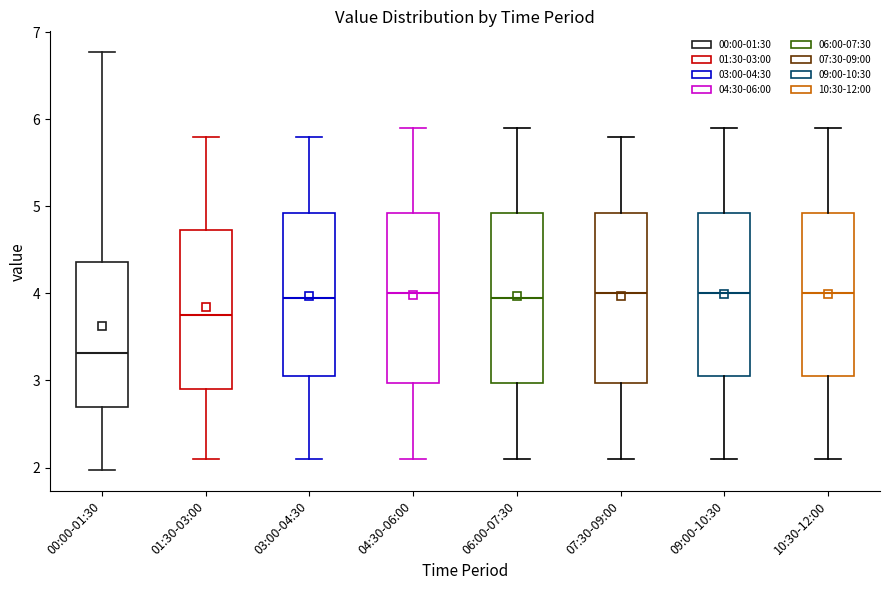

Reading left to right, transcribe this box plot: for each box, give where its median line is, the range the box spans, and where its two whiskers end, as read against the y-axis. The values are not printed on the chart, so give them approximately, as read against the axis.

00:00-01:30: median 3.3, box 2.7 to 4.4, whiskers 2.0 to 6.8
01:30-03:00: median 3.8, box 2.9 to 4.7, whiskers 2.1 to 5.8
03:00-04:30: median 4.0, box 3.1 to 4.9, whiskers 2.1 to 5.8
04:30-06:00: median 4.0, box 3.0 to 4.9, whiskers 2.1 to 5.9
06:00-07:30: median 4.0, box 3.0 to 4.9, whiskers 2.1 to 5.9
07:30-09:00: median 4.0, box 3.0 to 4.9, whiskers 2.1 to 5.8
09:00-10:30: median 4.0, box 3.1 to 4.9, whiskers 2.1 to 5.9
10:30-12:00: median 4.0, box 3.1 to 4.9, whiskers 2.1 to 5.9